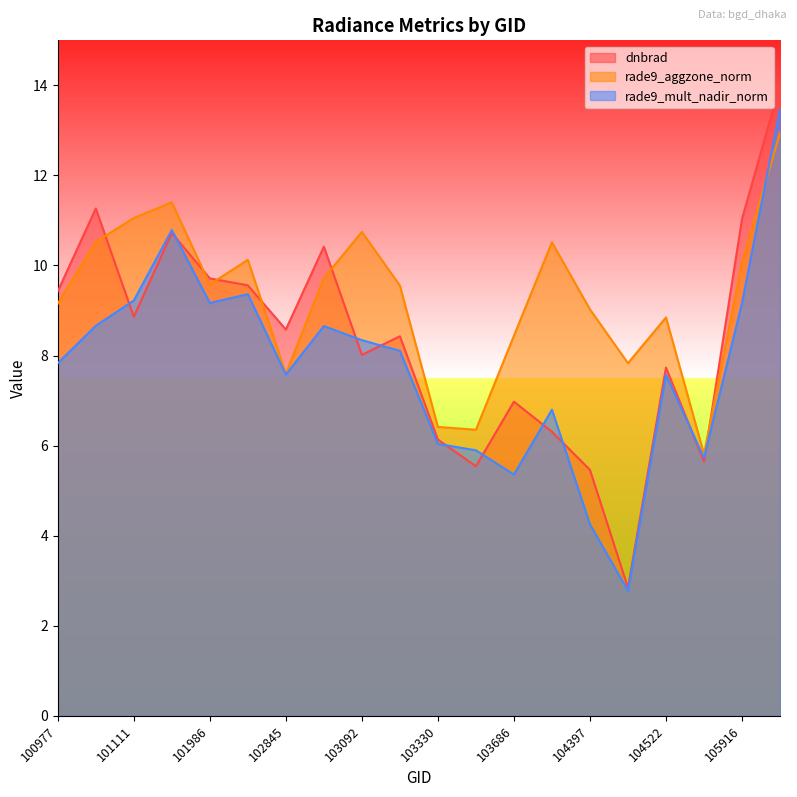

What is the lowest value of the rade9_aggzone_norm series?

5.8